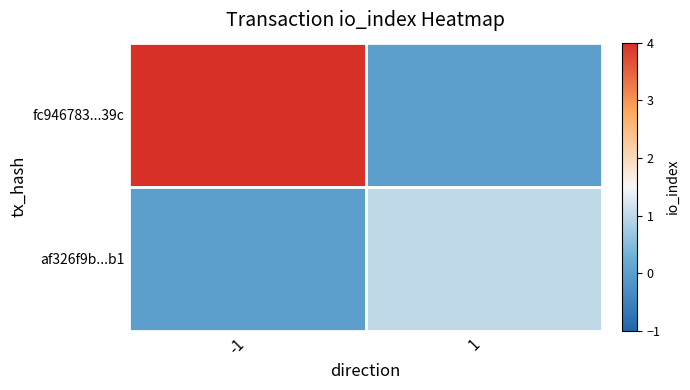

Reading right to left, what are all the values shown in this chart?

fc946783...39c: 1=0	-1=4
af326f9b...b1: 1=1	-1=0